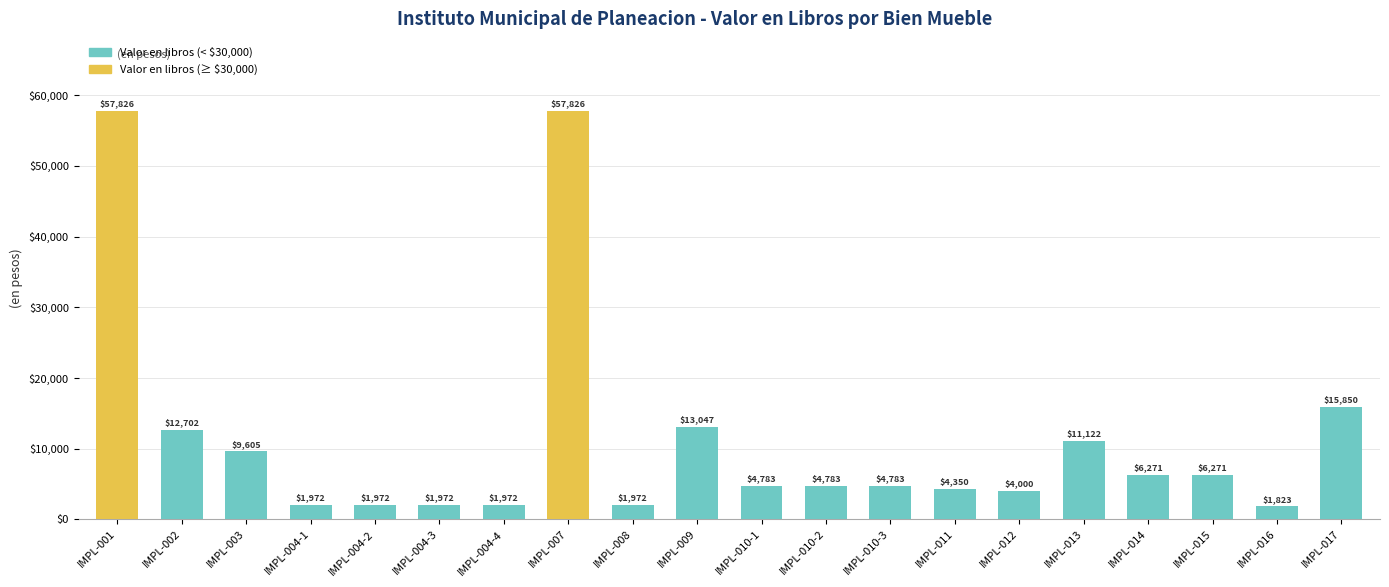

What is the label of the 2nd bar from the right?

IMPL-016